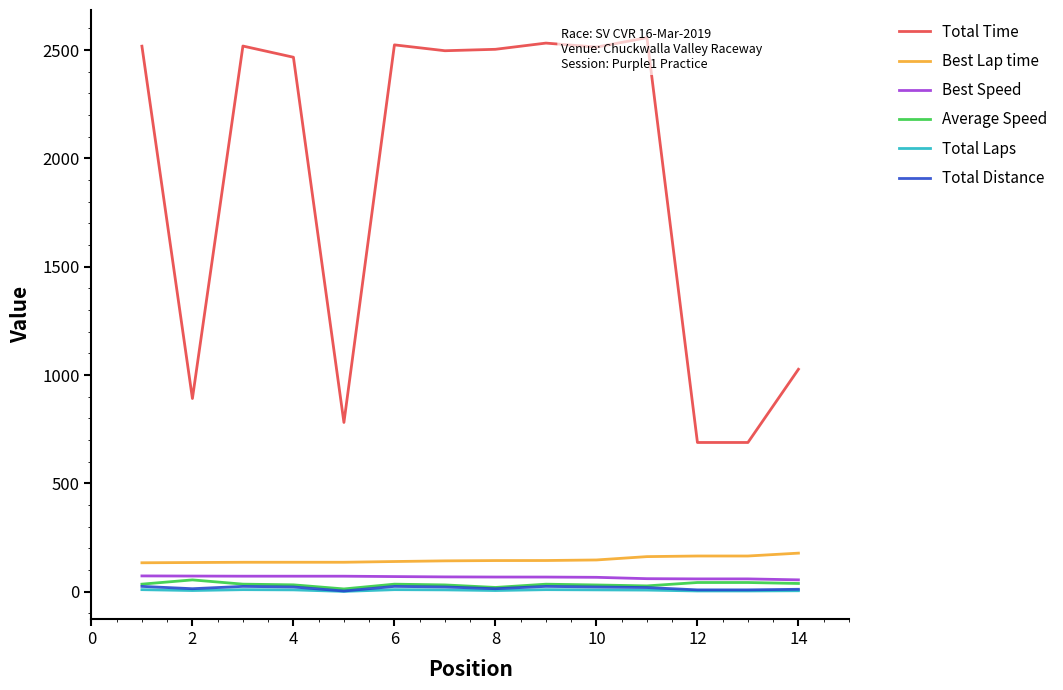

True or false: Average Speed and Total Time intersect in this chart.

False